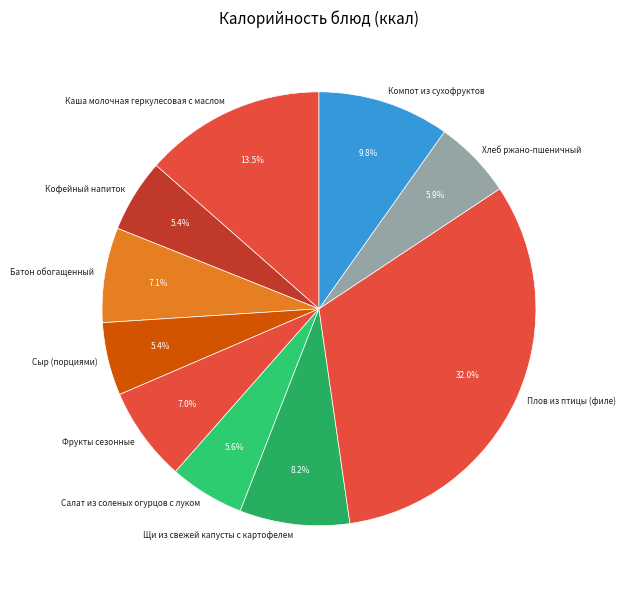

The Каша молочная геркулесовая с маслом slice represents 24% of the pie. True or false?

False